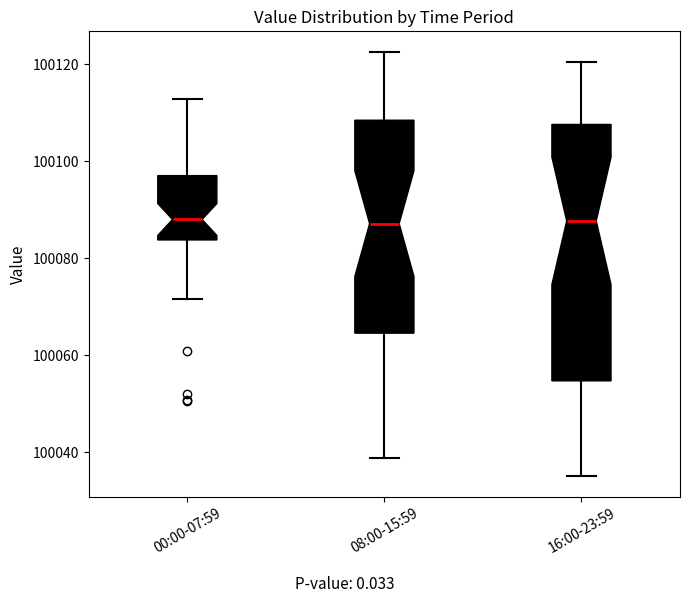

Where does the upper whisker of the box for 08:00-15:59 end on the y-axis? The values are not printed on the chart, so give them approximately, as read against the axis.

100122